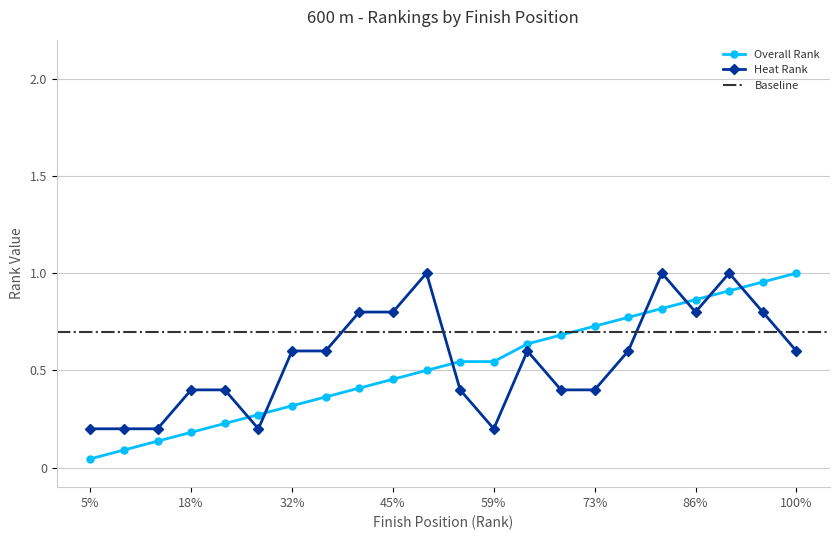

At which category does Heat Rank reach its first local peak?

11